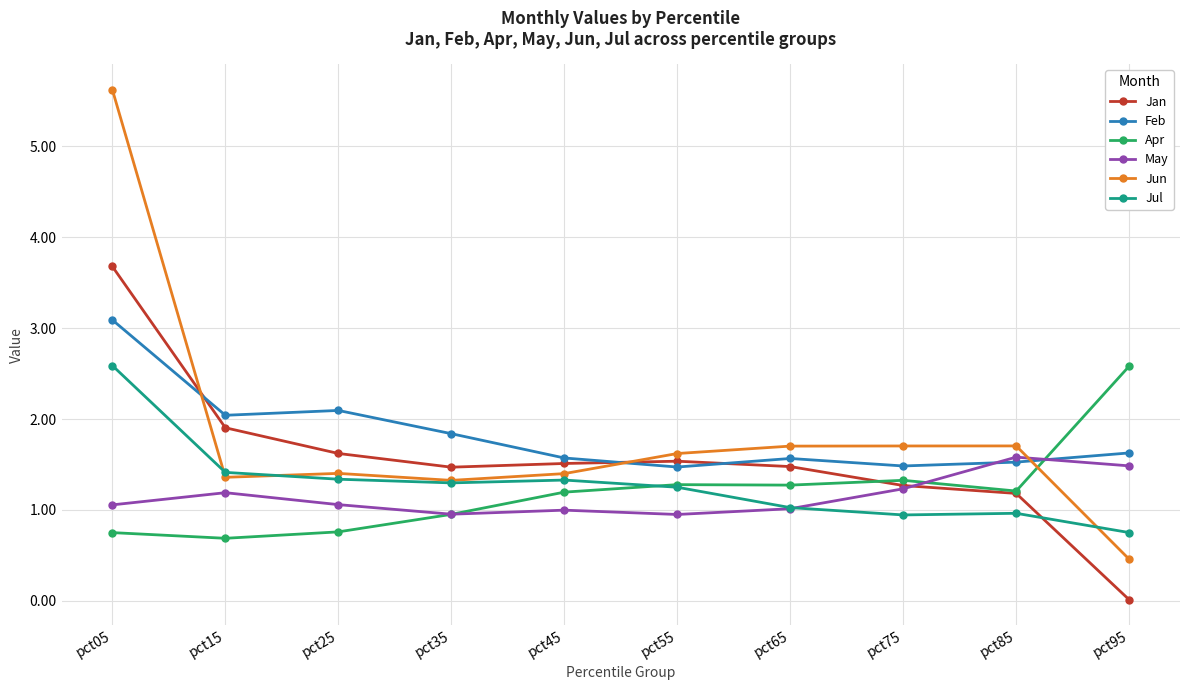

Does the chart display data point markers on the line(s)?

Yes